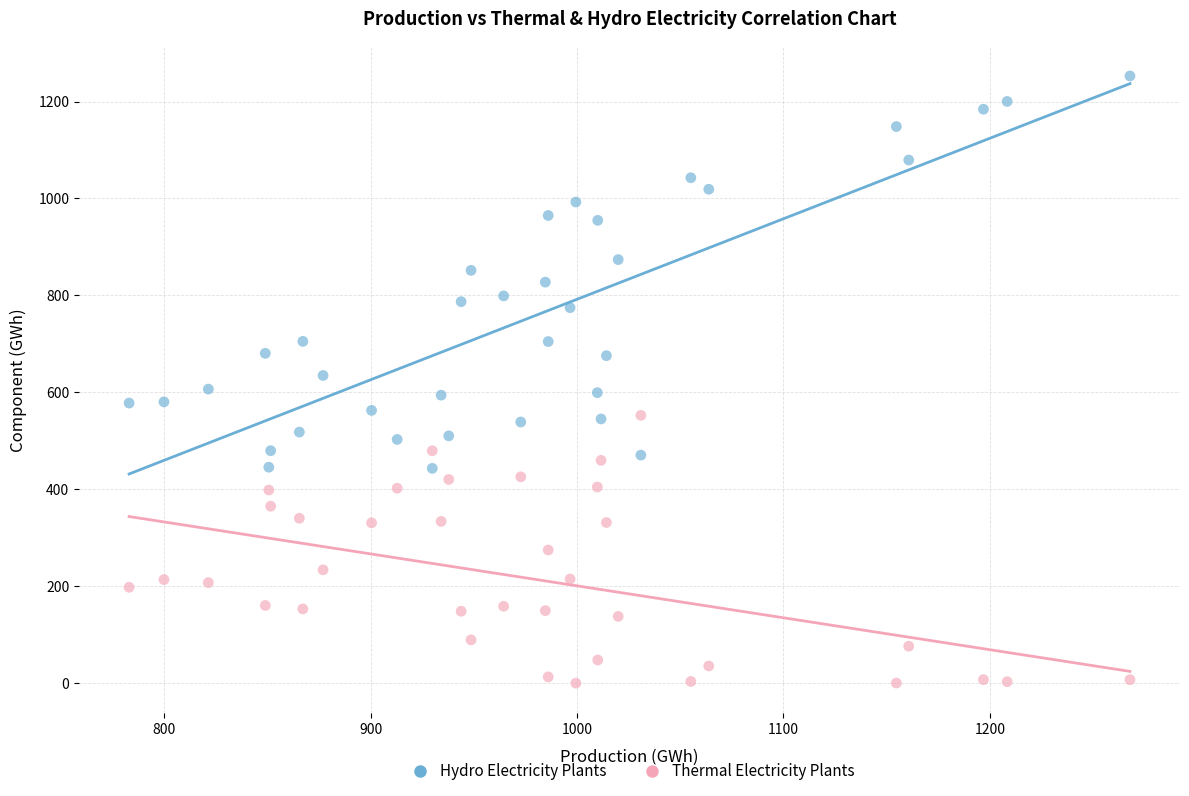

Which series has the widest spread of Y values?

Hydro Electricity Plants